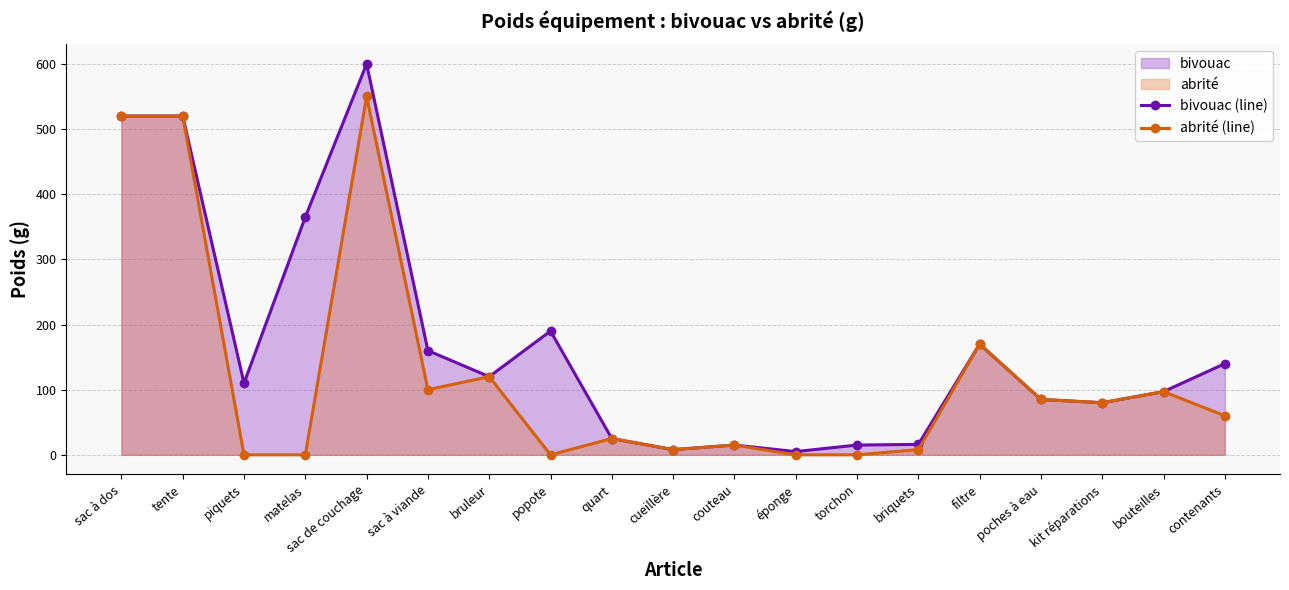

True or false: abrité (line) and bivouac (line) cross at least once.

False